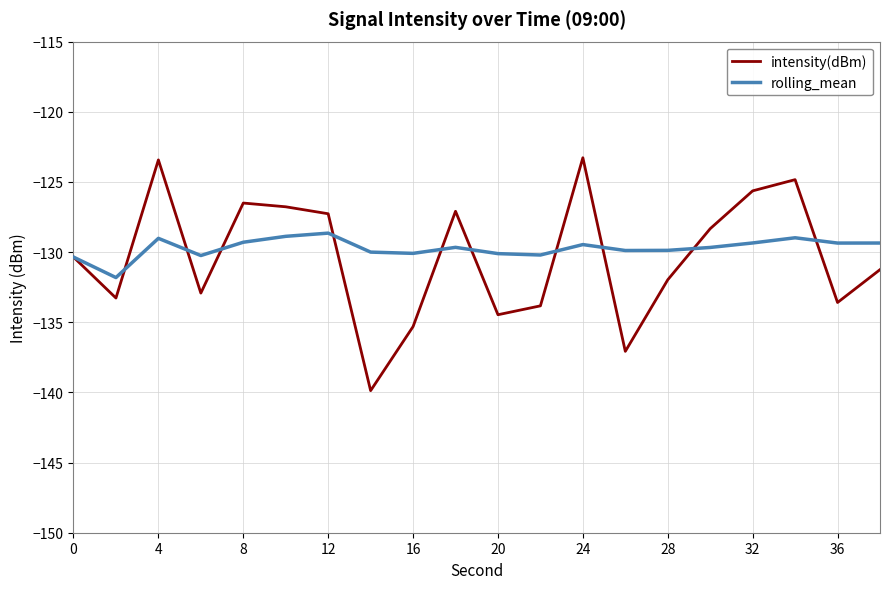

In rolling_mean, how many points are higher than both neighbors (excluding endpoints)?

5